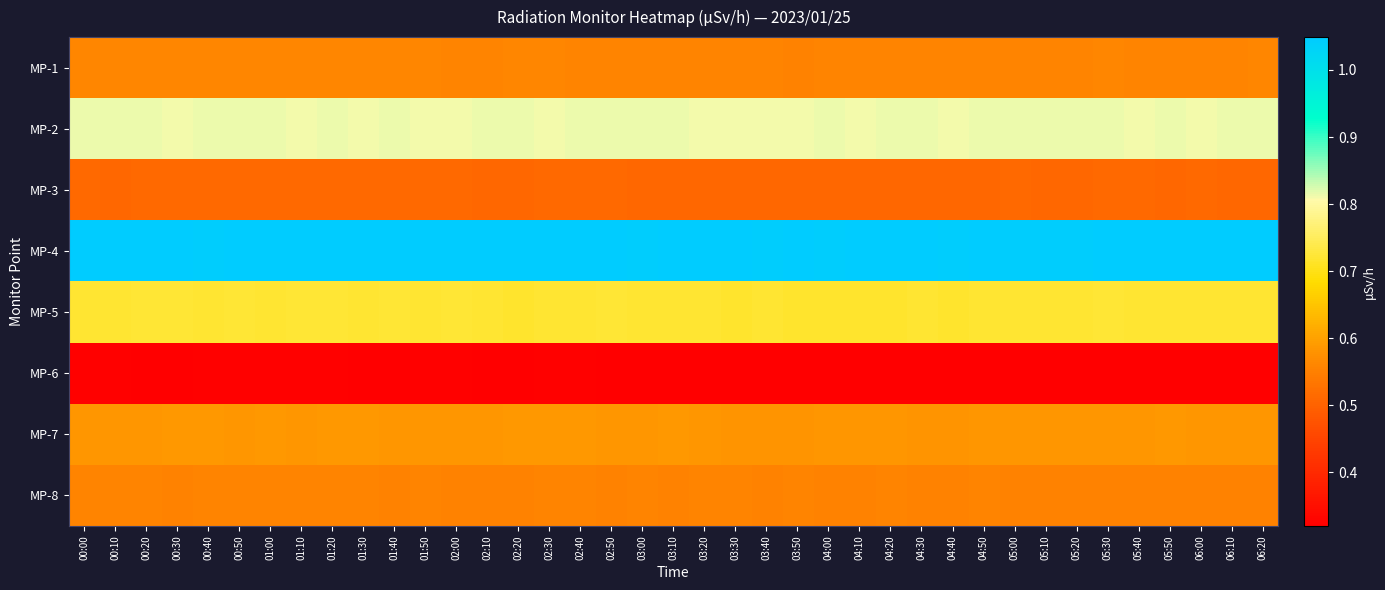

Reading right to left, what are all the values shown in this chart?

MP-1: 06:20=0.6	06:10=0.6	06:00=0.6	05:50=0.6	05:40=0.6	05:30=0.6	05:20=0.6	05:10=0.6	05:00=0.6	04:50=0.6	04:40=0.6	04:30=0.6	04:20=0.6	04:10=0.6	04:00=0.6	03:50=0.6	03:40=0.6	03:30=0.6	03:20=0.6	03:10=0.6	03:00=0.6	02:50=0.6	02:40=0.6	02:30=0.6	02:20=0.6	02:10=0.6	02:00=0.6	01:50=0.6	01:40=0.6	01:30=0.6	01:20=0.6	01:10=0.6	01:00=0.6	00:50=0.6	00:40=0.6	00:30=0.6	00:20=0.6	00:10=0.6	00:00=0.6
MP-2: 06:20=0.8	06:10=0.8	06:00=0.8	05:50=0.8	05:40=0.8	05:30=0.8	05:20=0.8	05:10=0.8	05:00=0.8	04:50=0.8	04:40=0.8	04:30=0.8	04:20=0.8	04:10=0.8	04:00=0.8	03:50=0.8	03:40=0.8	03:30=0.8	03:20=0.8	03:10=0.8	03:00=0.8	02:50=0.8	02:40=0.8	02:30=0.8	02:20=0.8	02:10=0.8	02:00=0.8	01:50=0.8	01:40=0.8	01:30=0.8	01:20=0.8	01:10=0.8	01:00=0.8	00:50=0.8	00:40=0.8	00:30=0.8	00:20=0.8	00:10=0.8	00:00=0.8
MP-3: 06:20=0.5	06:10=0.5	06:00=0.5	05:50=0.5	05:40=0.5	05:30=0.5	05:20=0.5	05:10=0.5	05:00=0.5	04:50=0.5	04:40=0.5	04:30=0.5	04:20=0.5	04:10=0.5	04:00=0.5	03:50=0.5	03:40=0.5	03:30=0.5	03:20=0.5	03:10=0.5	03:00=0.5	02:50=0.5	02:40=0.5	02:30=0.5	02:20=0.5	02:10=0.5	02:00=0.5	01:50=0.5	01:40=0.5	01:30=0.5	01:20=0.5	01:10=0.5	01:00=0.5	00:50=0.5	00:40=0.5	00:30=0.5	00:20=0.5	00:10=0.5	00:00=0.5
MP-4: 06:20=1.0	06:10=1.0	06:00=1.0	05:50=1.0	05:40=1.0	05:30=1.0	05:20=1.0	05:10=1.0	05:00=1.0	04:50=1.0	04:40=1.0	04:30=1.0	04:20=1.0	04:10=1.0	04:00=1.0	03:50=1.0	03:40=1.0	03:30=1.0	03:20=1.0	03:10=1.0	03:00=1.0	02:50=1.0	02:40=1.0	02:30=1.0	02:20=1.0	02:10=1.0	02:00=1.0	01:50=1.0	01:40=1.0	01:30=1.0	01:20=1.0	01:10=1.0	01:00=1.0	00:50=1.0	00:40=1.0	00:30=1.0	00:20=1.0	00:10=1.0	00:00=1.0
MP-5: 06:20=0.7	06:10=0.7	06:00=0.7	05:50=0.7	05:40=0.7	05:30=0.7	05:20=0.7	05:10=0.7	05:00=0.7	04:50=0.7	04:40=0.7	04:30=0.7	04:20=0.7	04:10=0.7	04:00=0.7	03:50=0.7	03:40=0.7	03:30=0.7	03:20=0.7	03:10=0.7	03:00=0.7	02:50=0.7	02:40=0.7	02:30=0.7	02:20=0.7	02:10=0.7	02:00=0.7	01:50=0.7	01:40=0.7	01:30=0.7	01:20=0.7	01:10=0.7	01:00=0.7	00:50=0.7	00:40=0.7	00:30=0.7	00:20=0.7	00:10=0.7	00:00=0.7
MP-6: 06:20=0.3	06:10=0.3	06:00=0.3	05:50=0.3	05:40=0.3	05:30=0.3	05:20=0.3	05:10=0.3	05:00=0.3	04:50=0.3	04:40=0.3	04:30=0.3	04:20=0.3	04:10=0.3	04:00=0.3	03:50=0.3	03:40=0.3	03:30=0.3	03:20=0.3	03:10=0.3	03:00=0.3	02:50=0.3	02:40=0.3	02:30=0.3	02:20=0.3	02:10=0.3	02:00=0.3	01:50=0.3	01:40=0.3	01:30=0.3	01:20=0.3	01:10=0.3	01:00=0.3	00:50=0.3	00:40=0.3	00:30=0.3	00:20=0.3	00:10=0.3	00:00=0.3
MP-7: 06:20=0.6	06:10=0.6	06:00=0.6	05:50=0.6	05:40=0.6	05:30=0.6	05:20=0.6	05:10=0.6	05:00=0.6	04:50=0.6	04:40=0.6	04:30=0.6	04:20=0.6	04:10=0.6	04:00=0.6	03:50=0.6	03:40=0.6	03:30=0.6	03:20=0.6	03:10=0.6	03:00=0.6	02:50=0.6	02:40=0.6	02:30=0.6	02:20=0.6	02:10=0.6	02:00=0.6	01:50=0.6	01:40=0.6	01:30=0.6	01:20=0.6	01:10=0.6	01:00=0.6	00:50=0.6	00:40=0.6	00:30=0.6	00:20=0.6	00:10=0.6	00:00=0.6
MP-8: 06:20=0.6	06:10=0.6	06:00=0.6	05:50=0.6	05:40=0.6	05:30=0.6	05:20=0.6	05:10=0.6	05:00=0.6	04:50=0.6	04:40=0.6	04:30=0.6	04:20=0.6	04:10=0.6	04:00=0.6	03:50=0.6	03:40=0.6	03:30=0.6	03:20=0.6	03:10=0.6	03:00=0.6	02:50=0.6	02:40=0.6	02:30=0.6	02:20=0.6	02:10=0.6	02:00=0.6	01:50=0.6	01:40=0.6	01:30=0.6	01:20=0.6	01:10=0.6	01:00=0.6	00:50=0.6	00:40=0.6	00:30=0.6	00:20=0.6	00:10=0.6	00:00=0.6